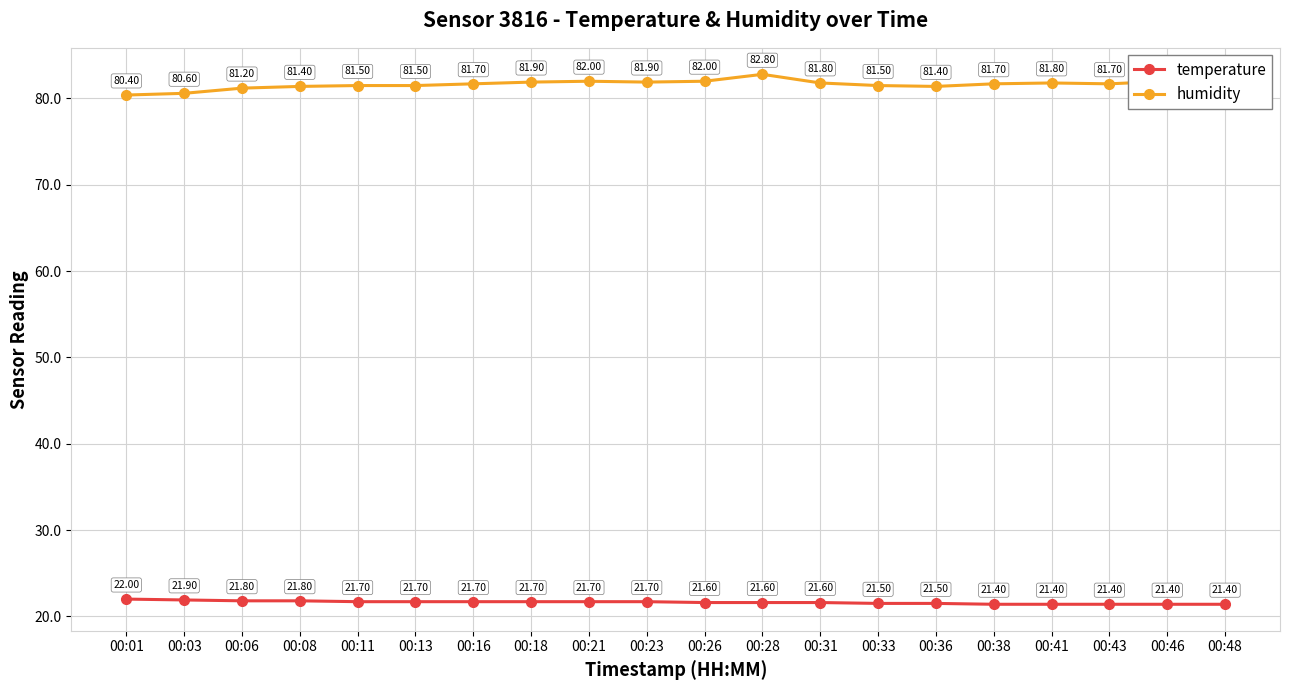

Which series has the largest range (max minus min)?

humidity